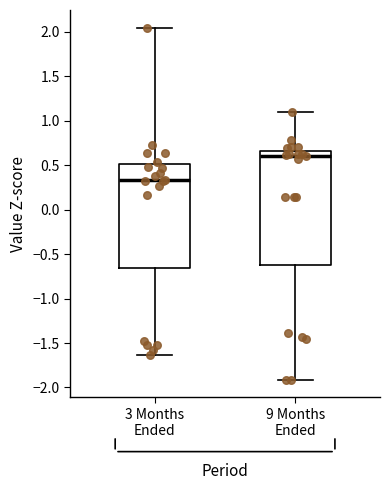

Reading left to right, read every box against the y-axis: the position of its median line, the range the box covers, and the ends of its whiskers. The values are not printed on the chart, so give them approximately, as read against the axis.

3 Months Ended: median 0.35, box -0.65 to 0.50, whiskers -1.65 to 2.05
9 Months Ended: median 0.60, box -0.60 to 0.65, whiskers -1.90 to 1.10